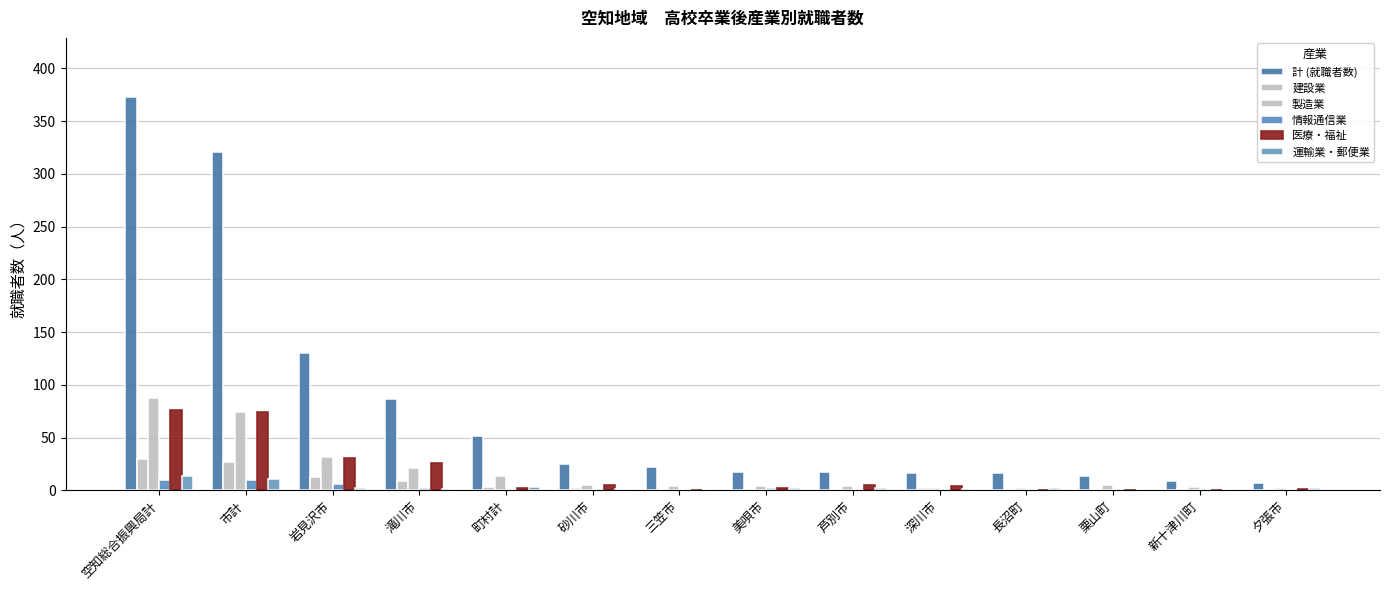

How many groups of bars are there?

14